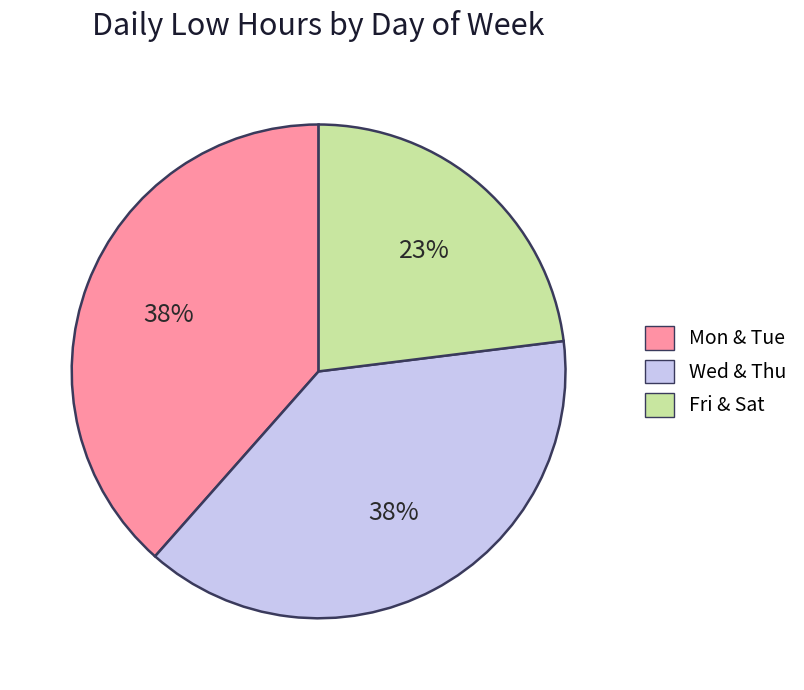

To the nearest percent, what is the difference between the largest and smallest slice percentages?

15%